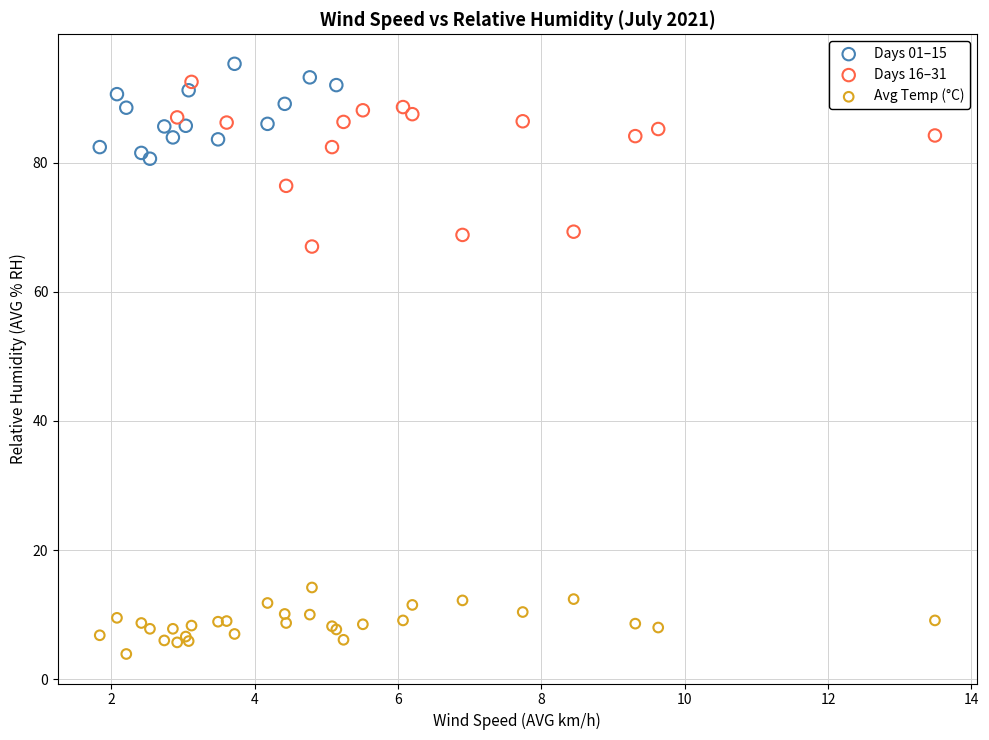

Which series reaches the minimum Y coordinate?

Avg Temp (°C)